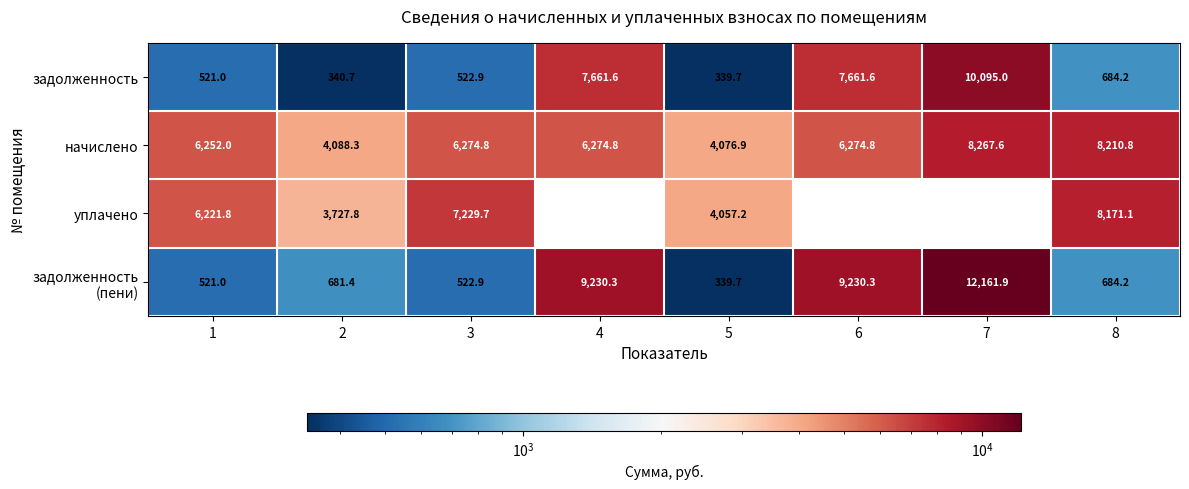

At how many categories does at least one series exceed 3335?

8